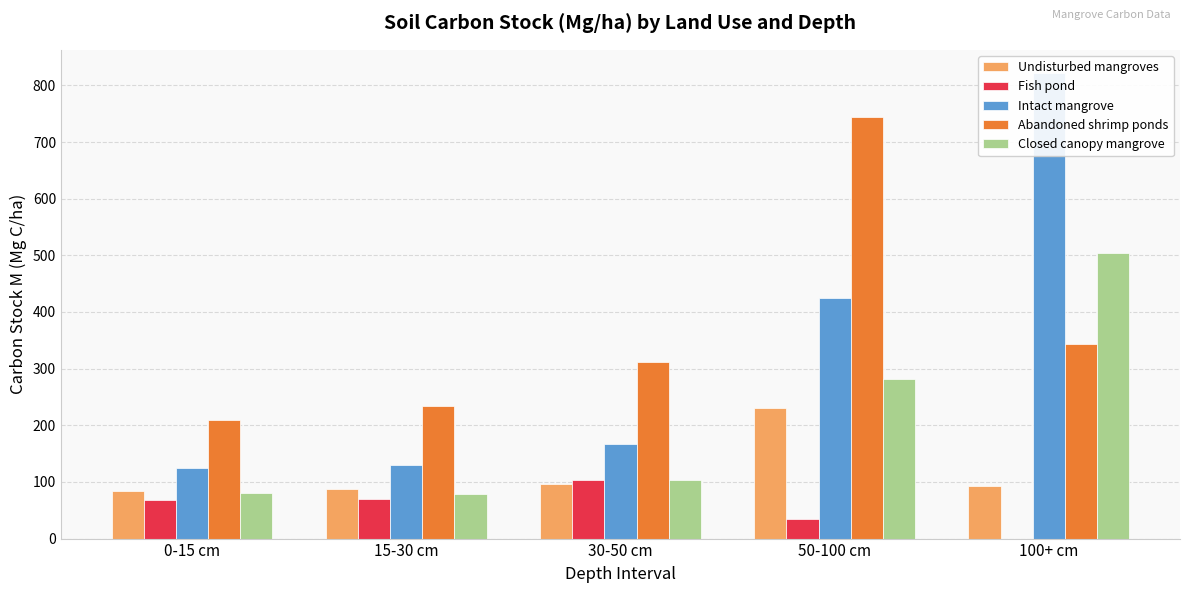

Are the bars grouped side by side (vs. stacked)?

Yes